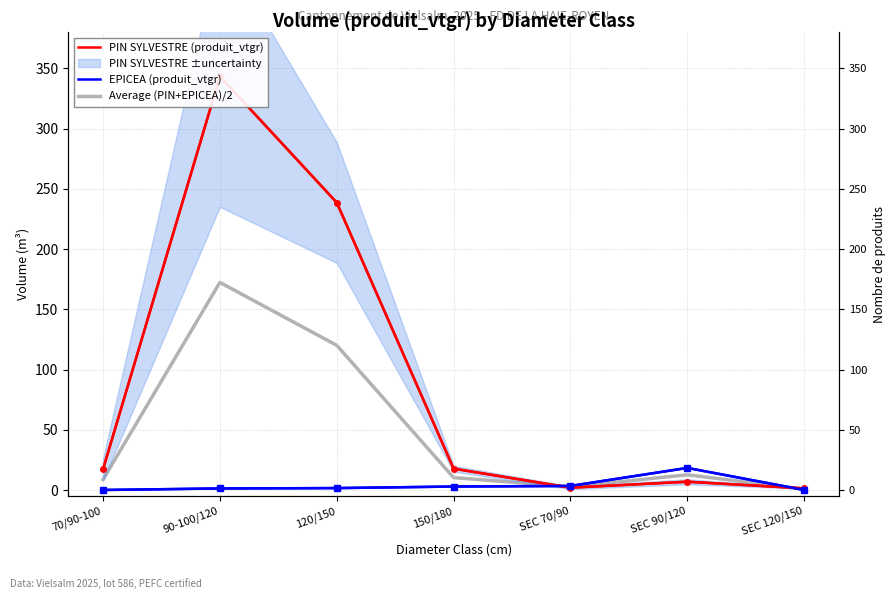

Which series has the largest total across all categories?

PIN SYLVESTRE (produit_vtgr)